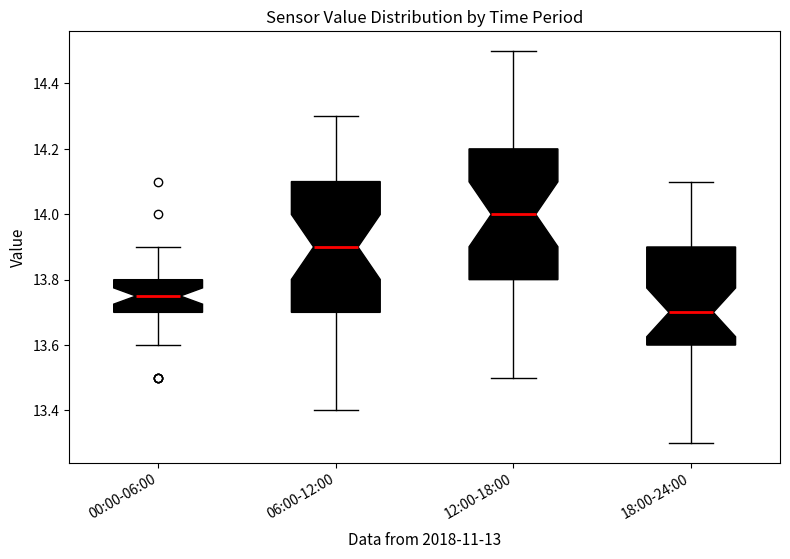

Which box has the lowest median line?

18:00-24:00